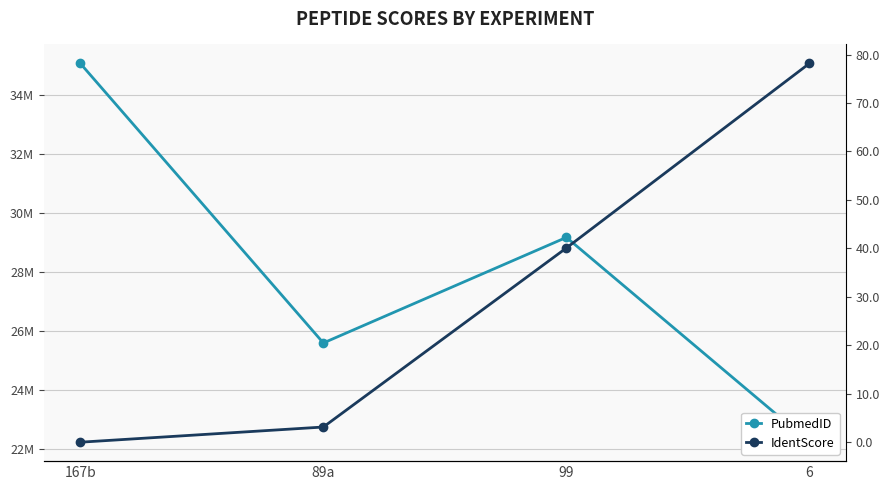

Which category has the lowest value in the PubmedID series?

6